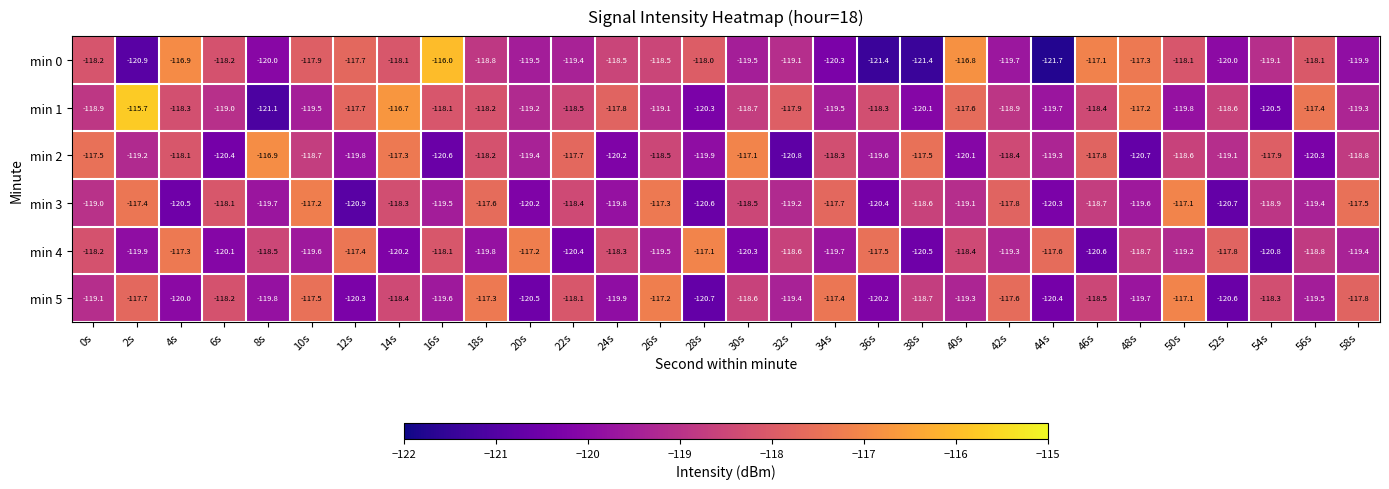

Which category has the highest value in the min 3 series?

50s